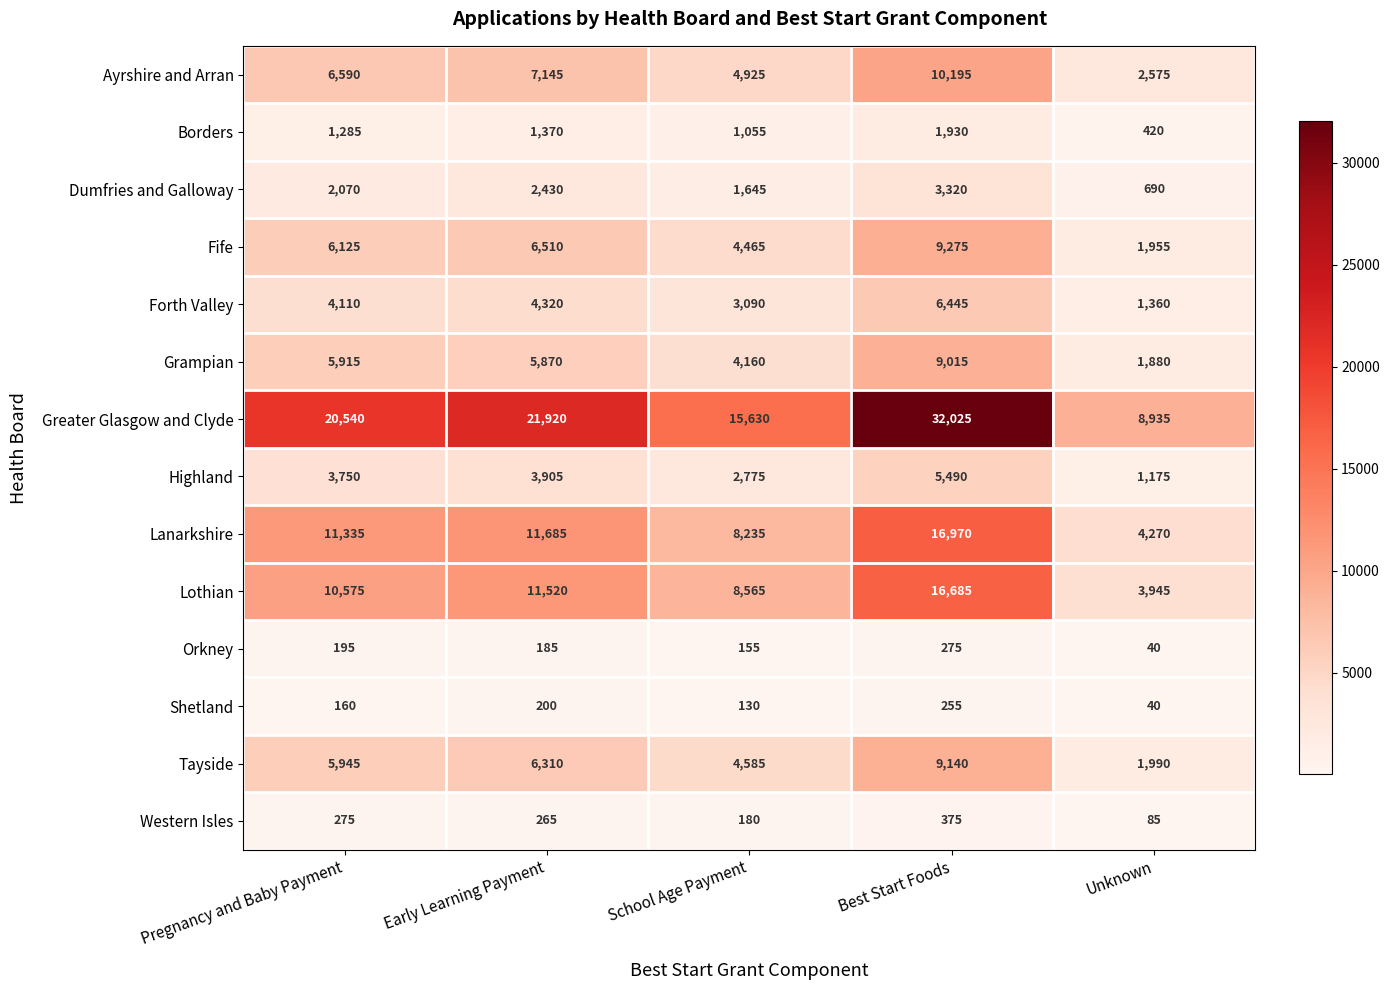

True or false: Orkney has a value of 24 at Unknown.

False